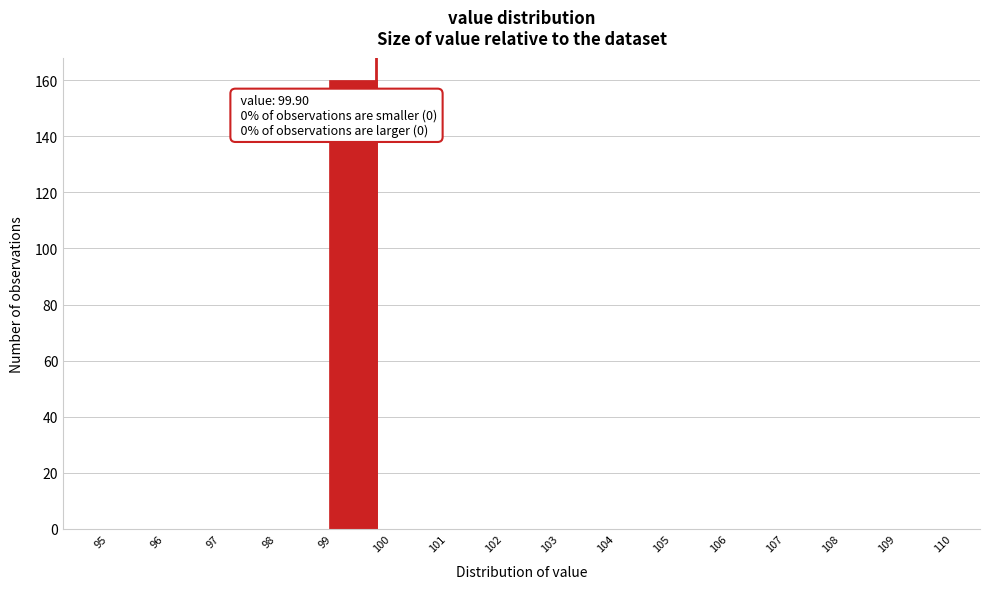

Which range on the x-axis has the tallest bar?

99 to 100